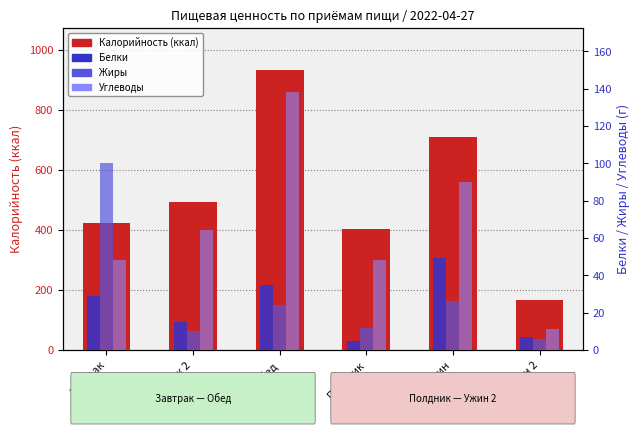

Where does the Жиры series first go above 24?

Завтрак